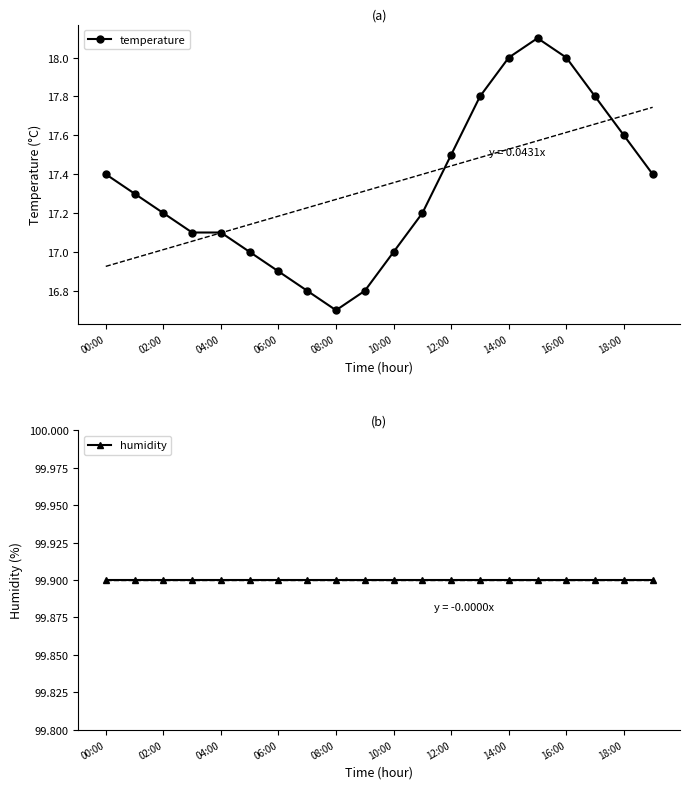

What is the minimum value shown in the chart?

16.7